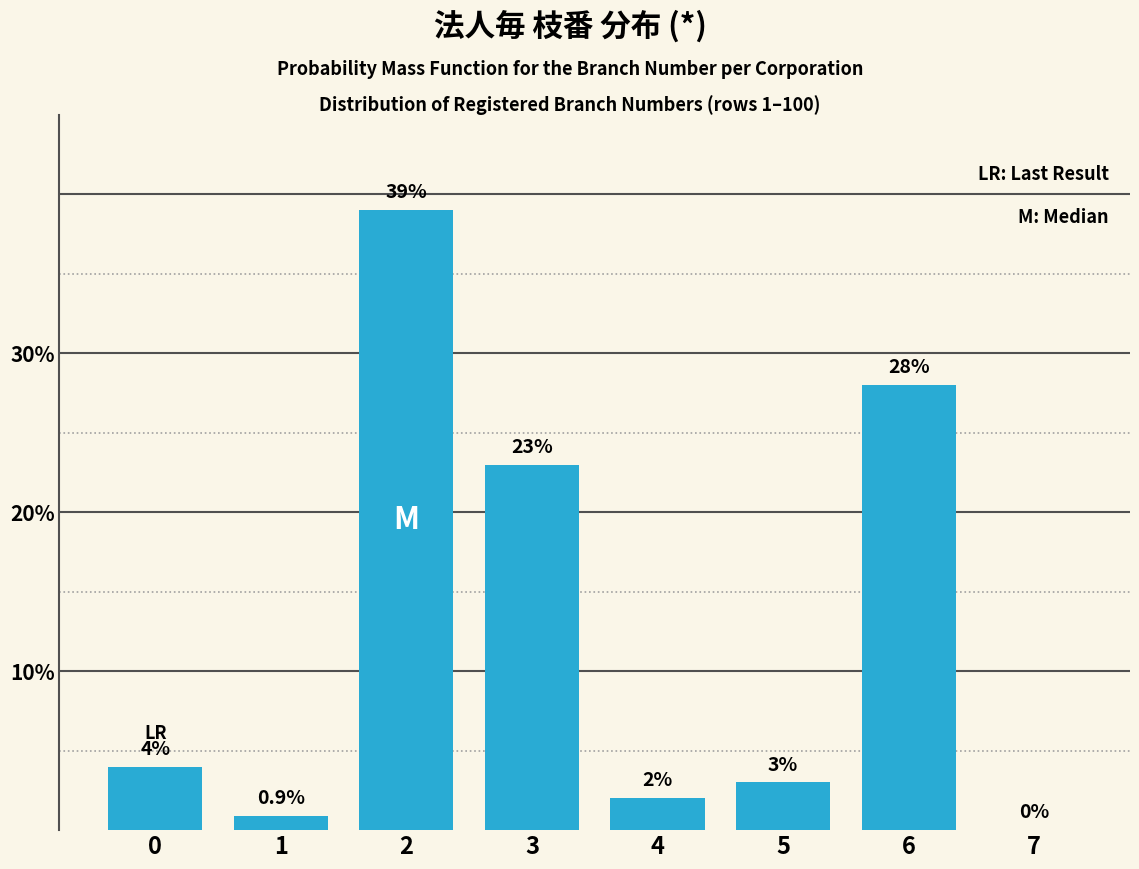

Reading left to right, what are all the values shown in this chart?

0=4.0	1=0.9	2=39.0	3=23.0	4=2.0	5=3.0	6=28.0	7=0.0